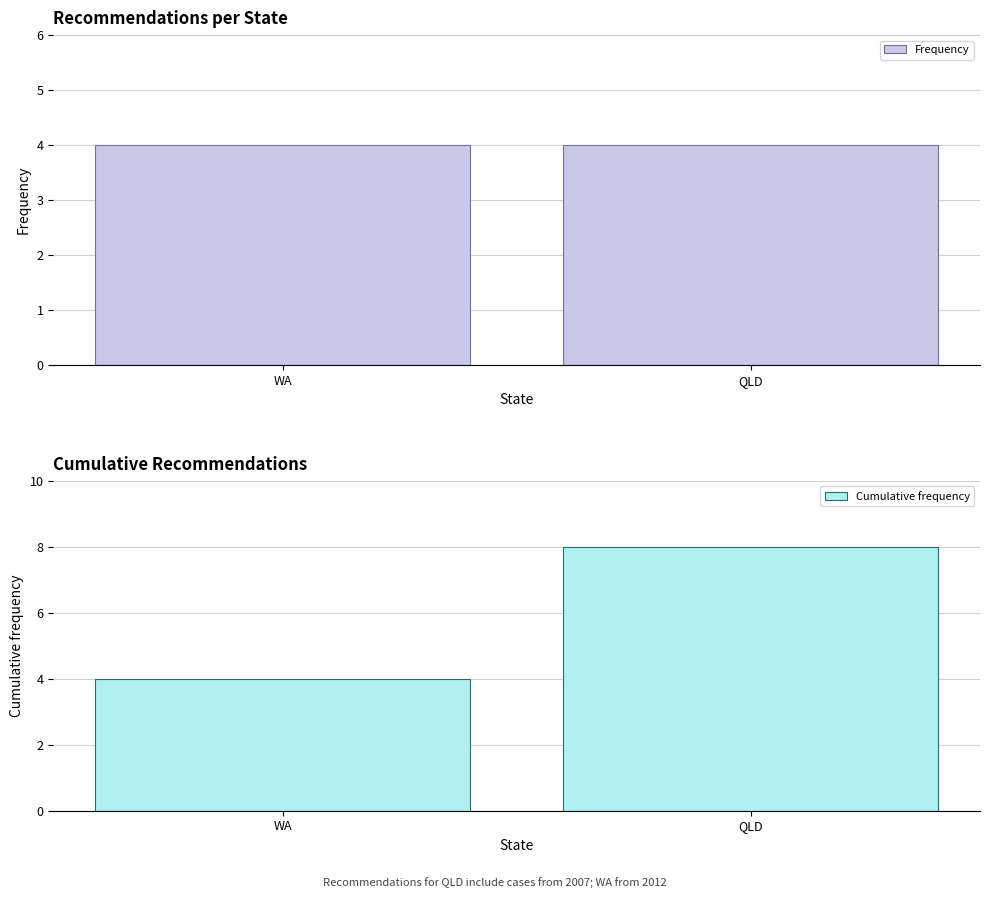

What is the total value across all series at QLD?

12